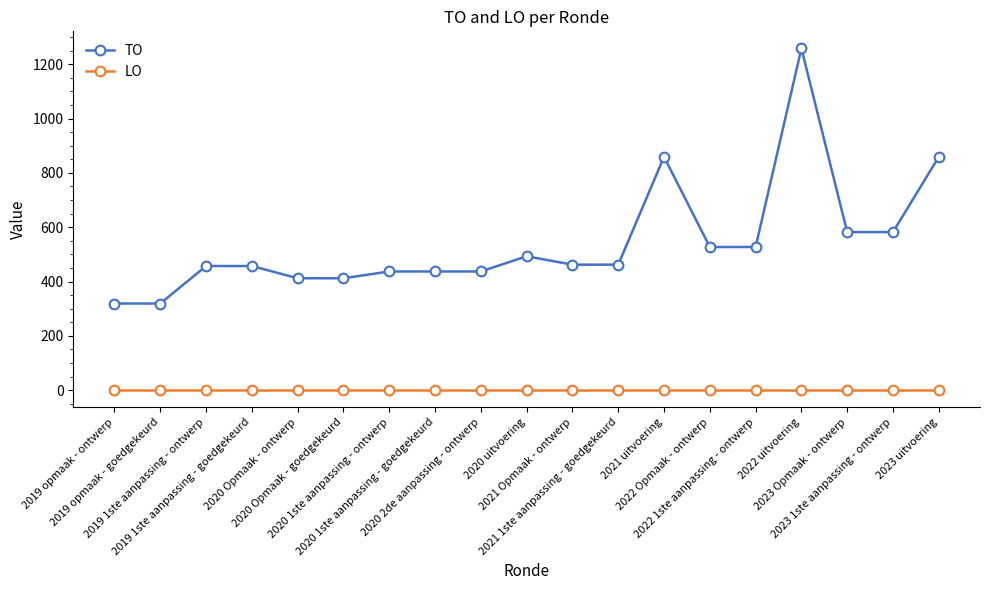

What is the minimum value for TO?

319